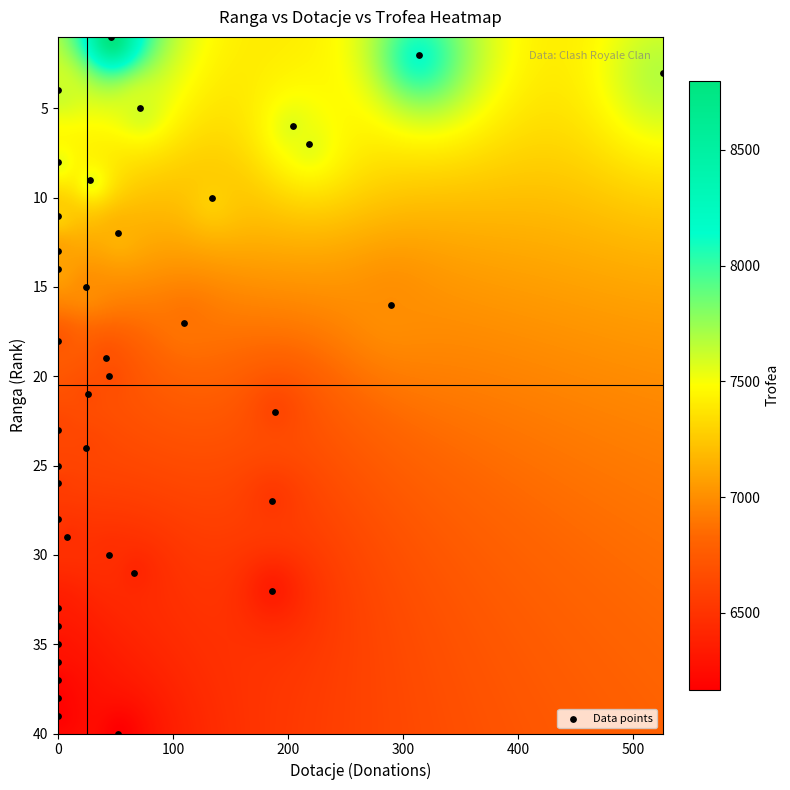

What is the range of X values (max minus min)?

526